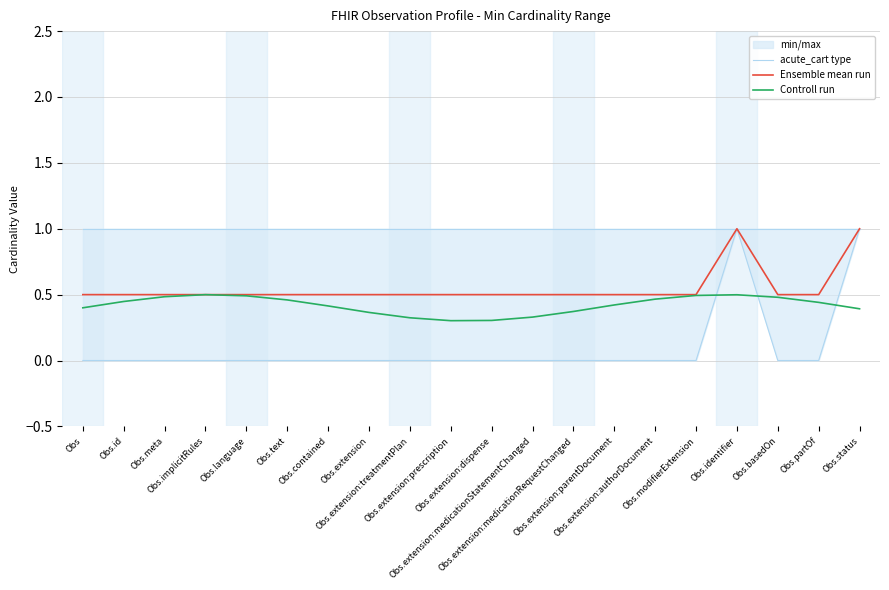

At Obs.extension:parentDocument, list the series in order from smallest to largest.

Controll run, Ensemble mean run, acute_cart type